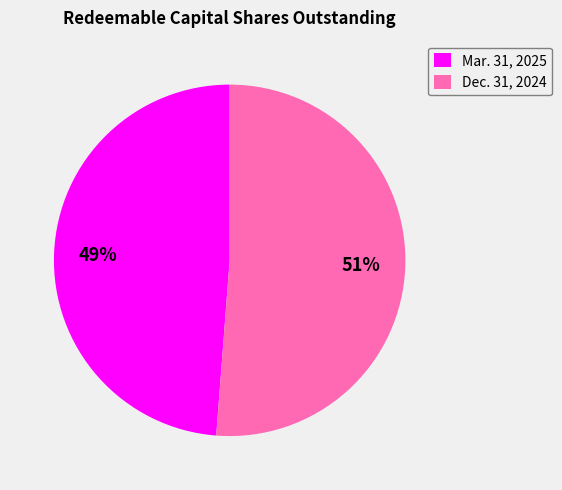

Rank the categories by value from lowest to highest.

Mar. 31, 2025, Dec. 31, 2024